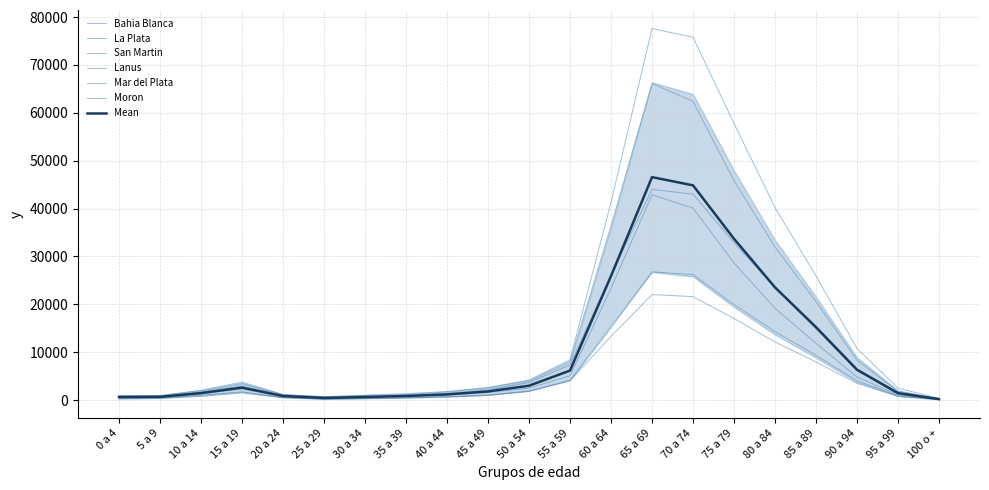

What is the approximate value of Lanus at 60 a 64, to the nearest 50?

36400